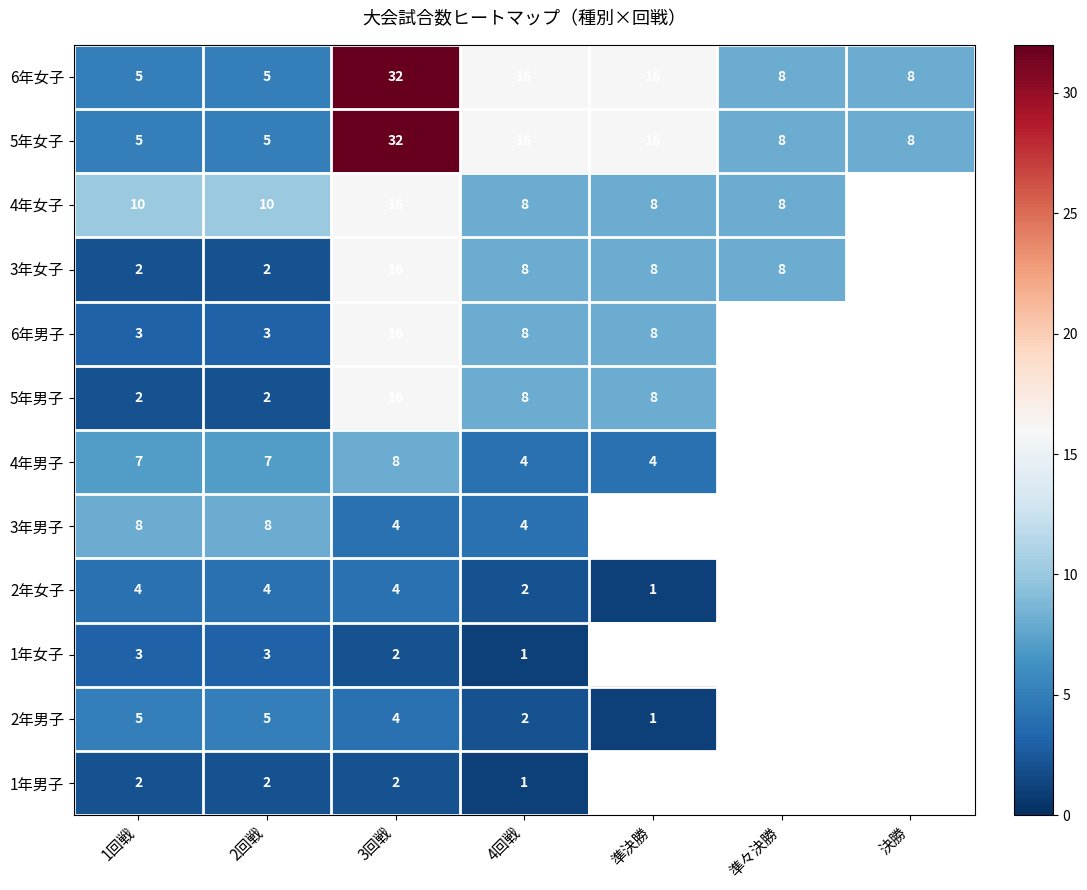

What is the spread (max minus min) of values at 3回戦?

30